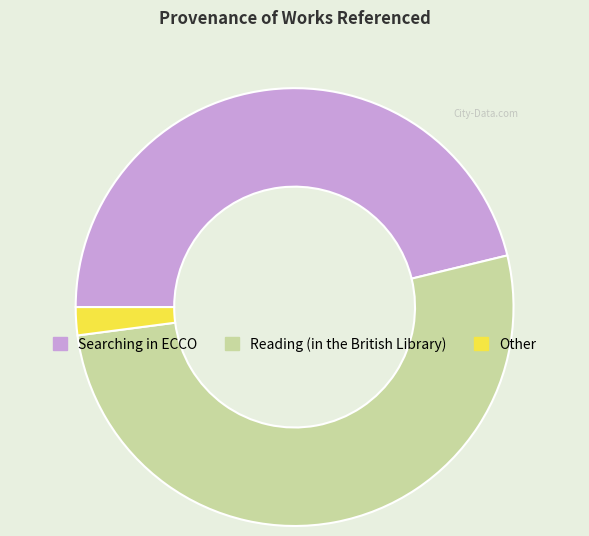

Is there a majority slice in this chart?

Yes